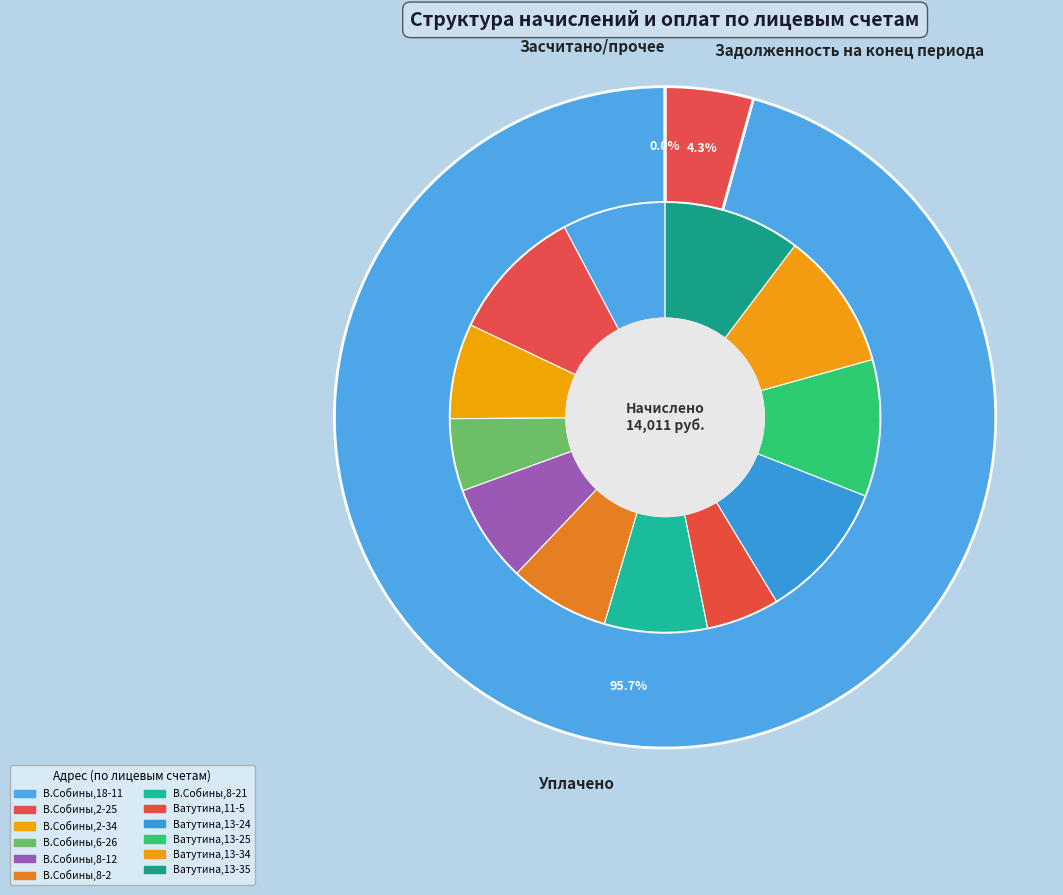

Which series changed the most between В.Собины,8-12 and В.Собины,8-2?

Уплачено